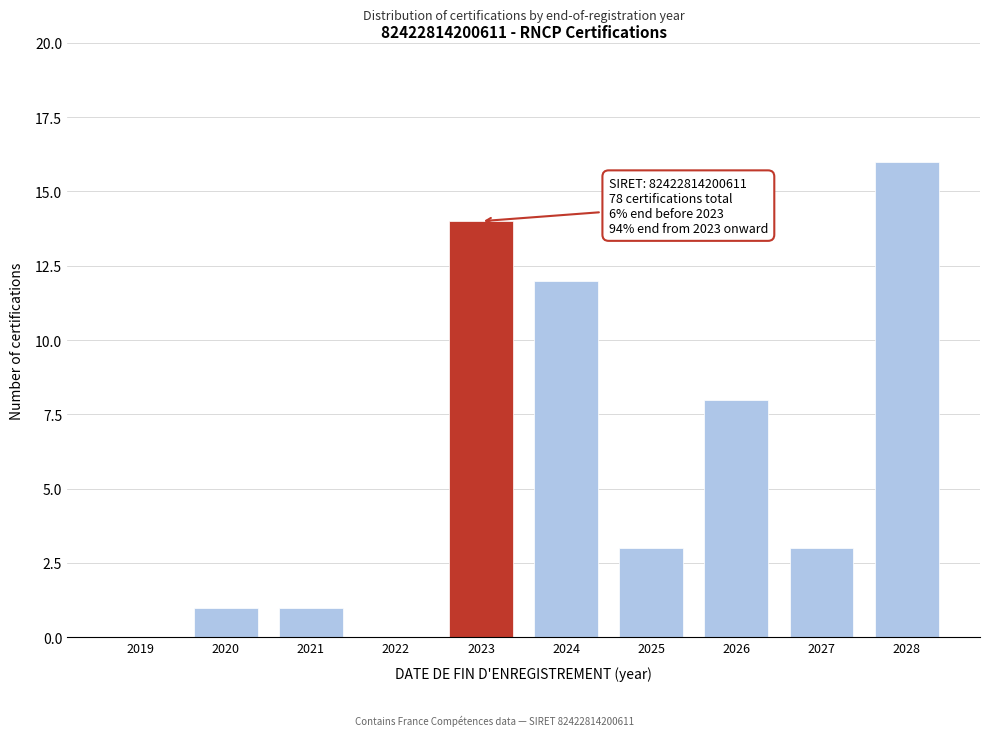

Reading right to left, transcribe all the data shown in this chart.

2028=16	2027=3	2026=8	2025=3	2024=12	2023=14	2022=0	2021=1	2020=1	2019=0